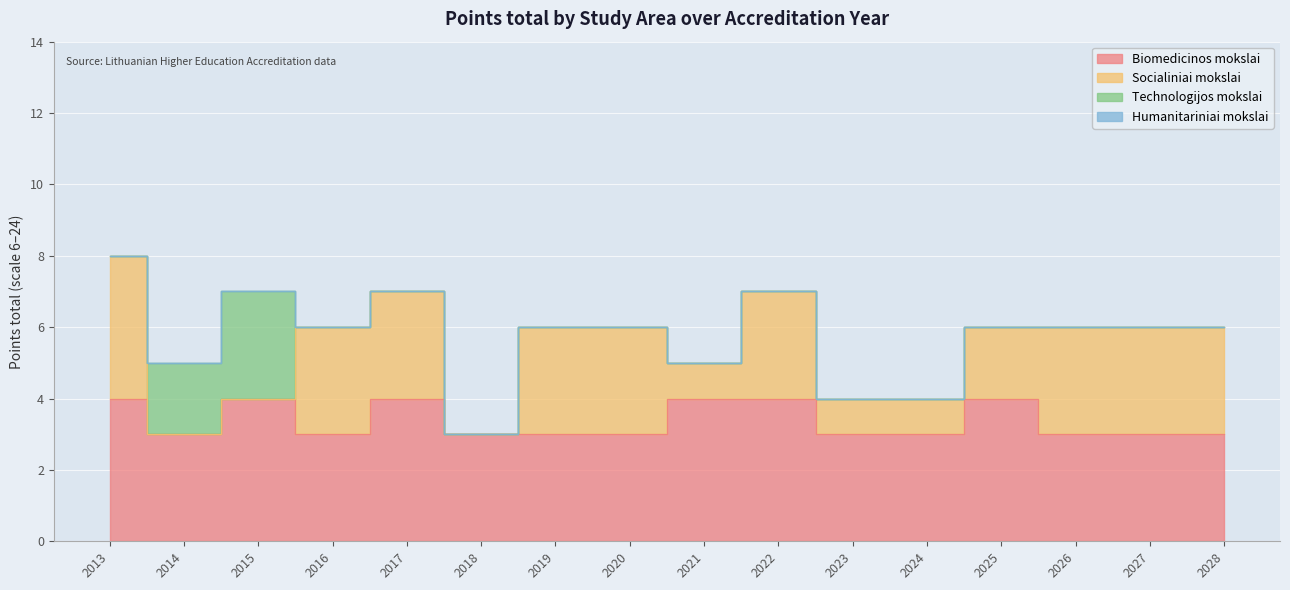

Which series has the widest spread of values?

Socialiniai mokslai